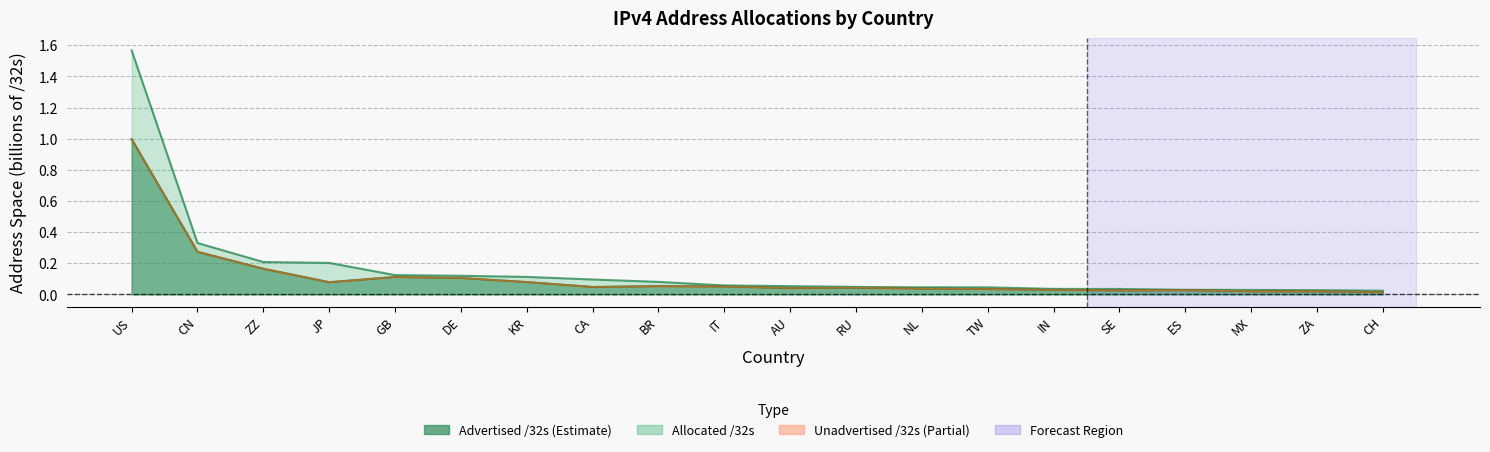

What is the total value across all series at CA?

0.1